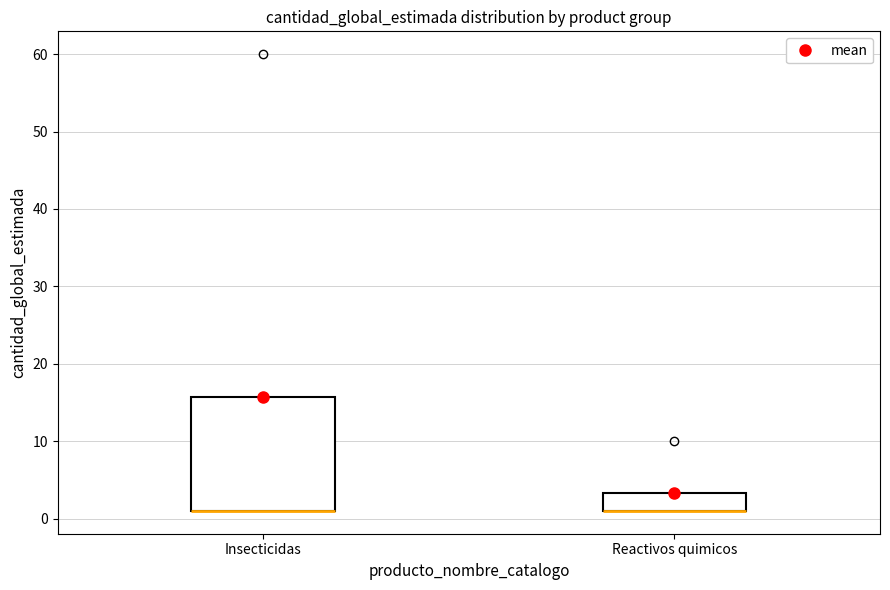

Where is the lower edge of the box for Reactivos quimicos on the y-axis? The values are not printed on the chart, so give them approximately, as read against the axis.

1